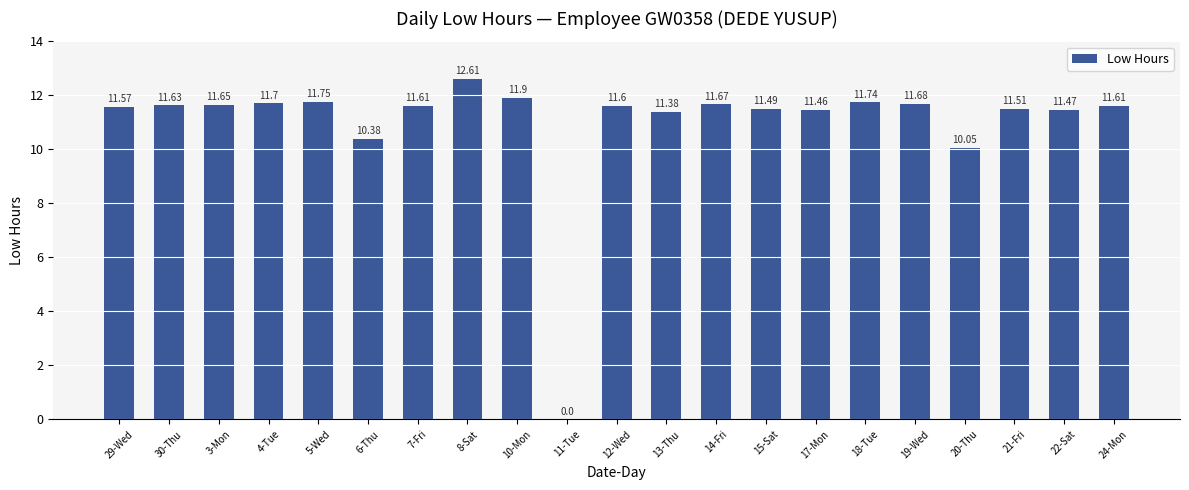

What is the sum of all values?

230.5